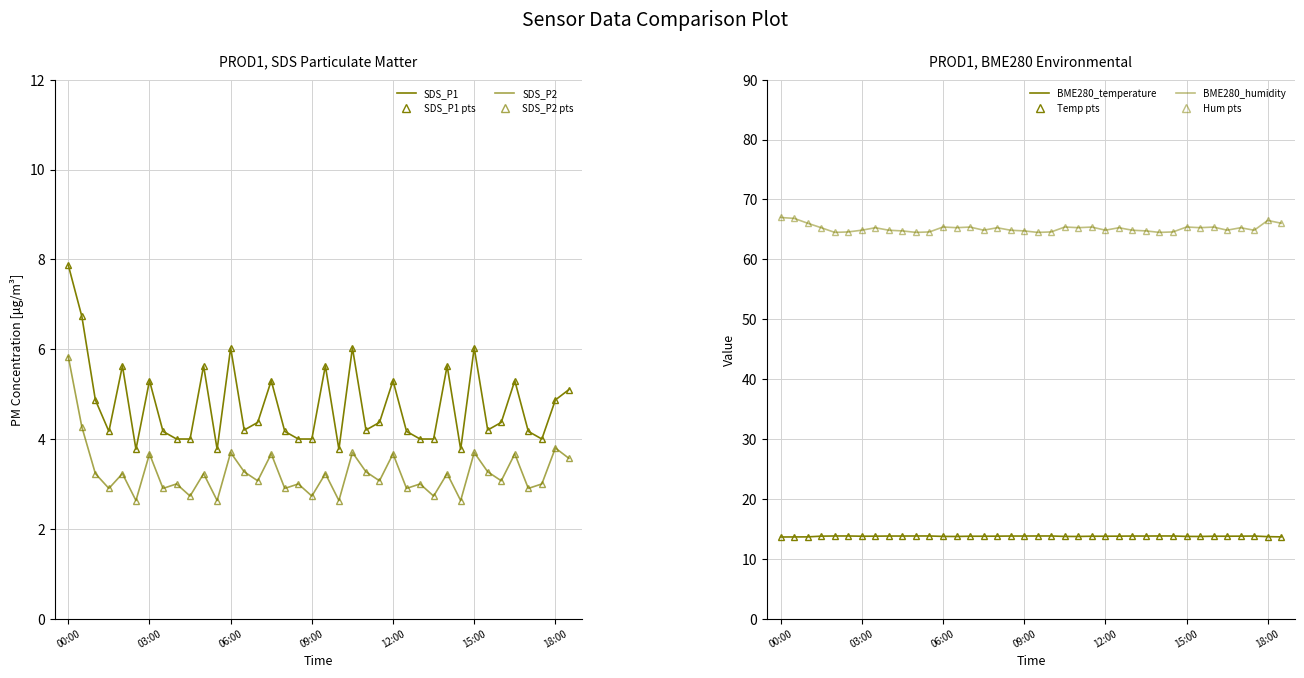

Rank the categories by BME280_humidity value from highest to lowest.

00:00, 00:30, 18:00, 01:00, 18:30, 06:00, 10:30, 15:00, 07:00, 11:30, 16:00, 06:30, 11:00, 15:30, 01:30, 03:30, 08:00, 12:30, 17:00, 03:00, 07:30, 12:00, 16:30, 04:00, 08:30, 13:00, 17:30, 04:30, 09:00, 13:30, 02:30, 05:30, 10:00, 14:30, 02:00, 05:00, 09:30, 14:00